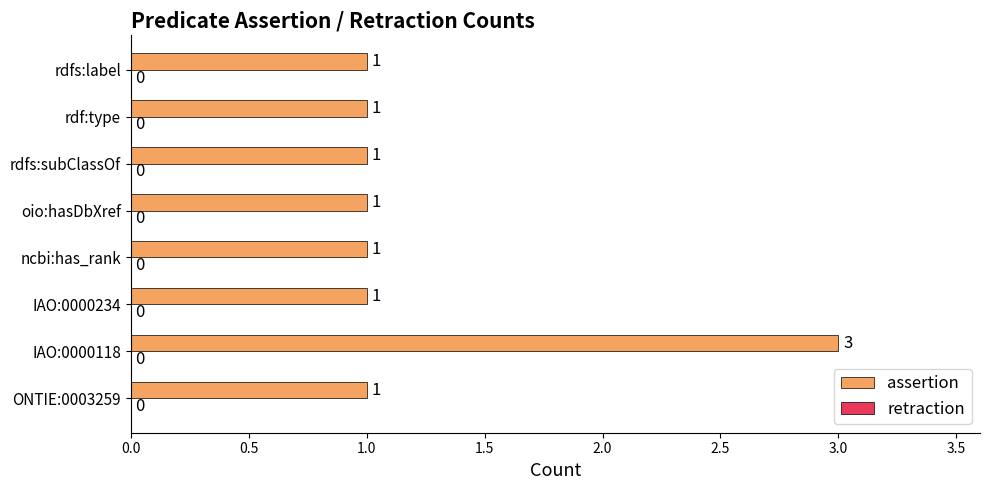

Reading bottom to top, what are all the values shown in this chart?

ONTIE:0003259=1	IAO:0000118=3	IAO:0000234=1	ncbi:has_rank=1	oio:hasDbXref=1	rdfs:subClassOf=1	rdf:type=1	rdfs:label=1